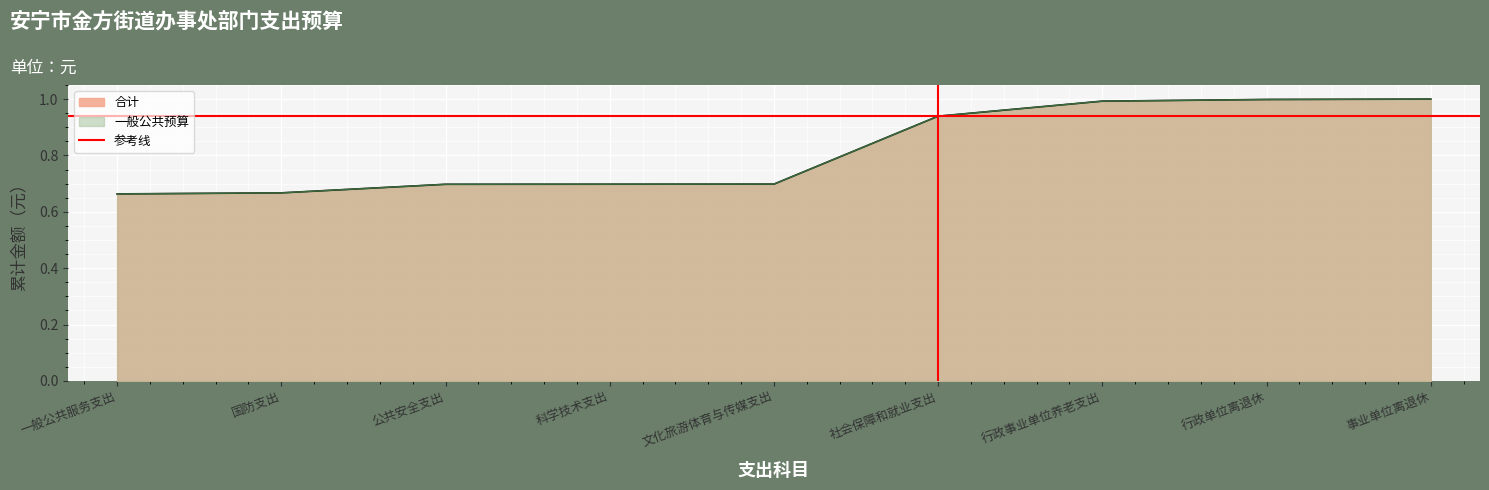

Which has a higher value, 社会保障和就业支出 or 社会保障和就业支出?

社会保障和就业支出